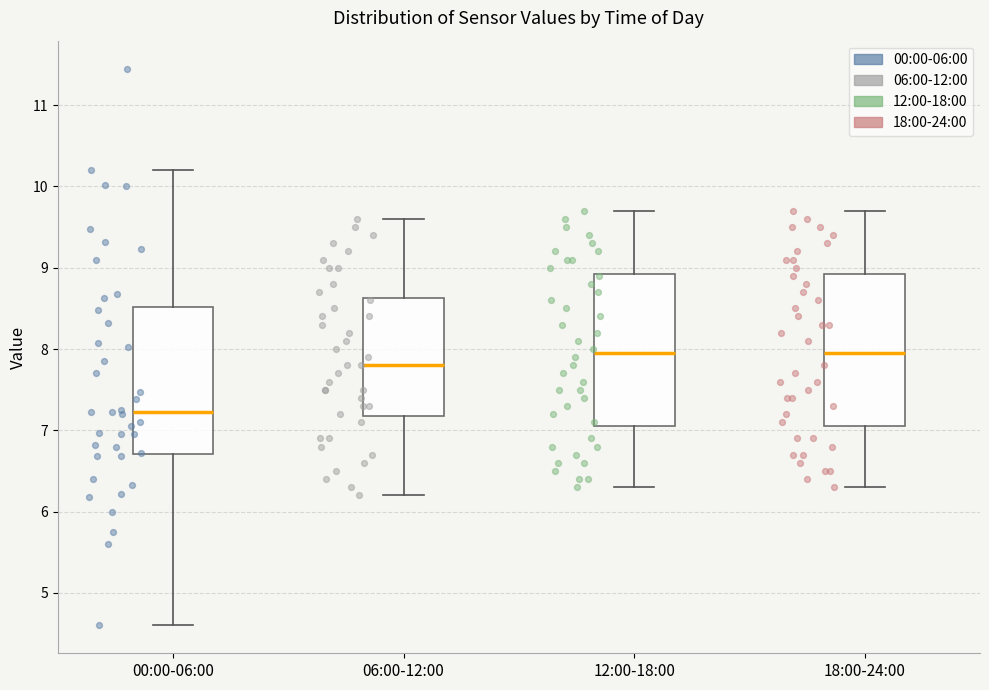

Where does the lower whisker of the box for 12:00-18:00 end on the y-axis? The values are not printed on the chart, so give them approximately, as read against the axis.

6.3